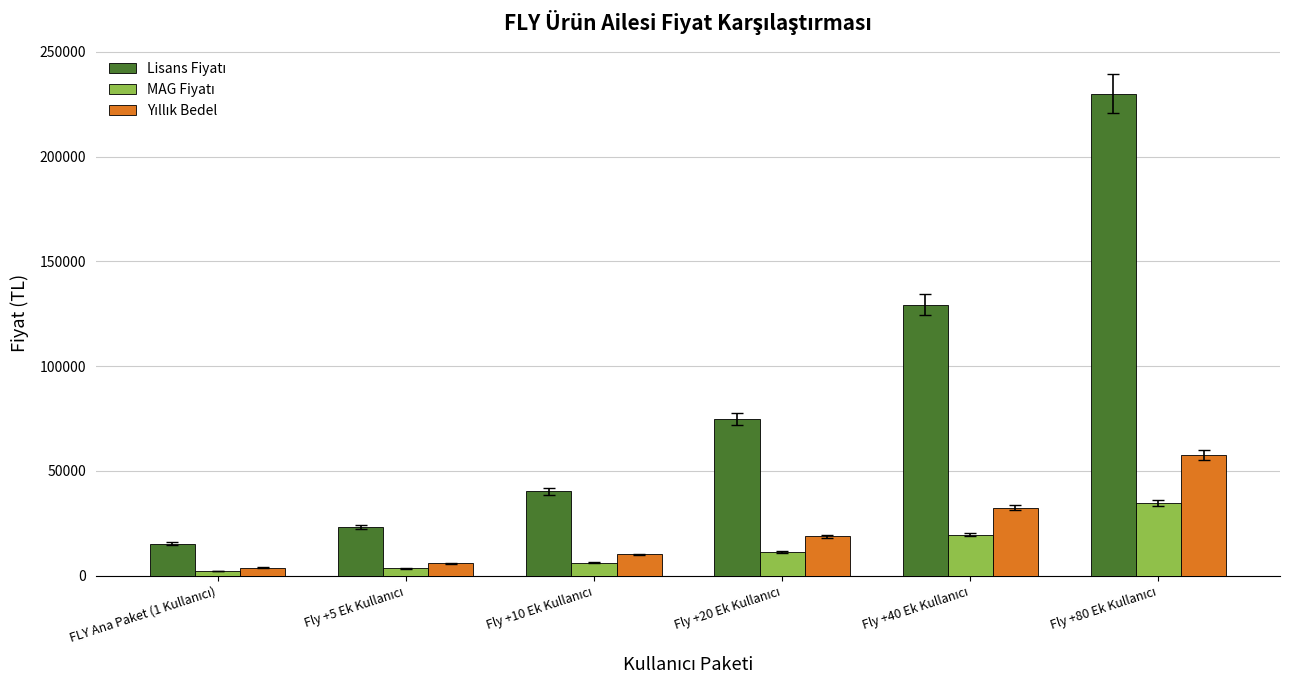

Does the chart contain any negative values?

No